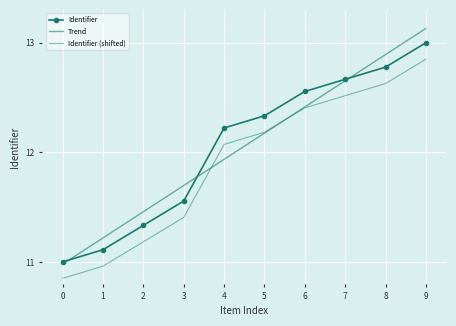

Which has a higher value, 8 or 7?

8